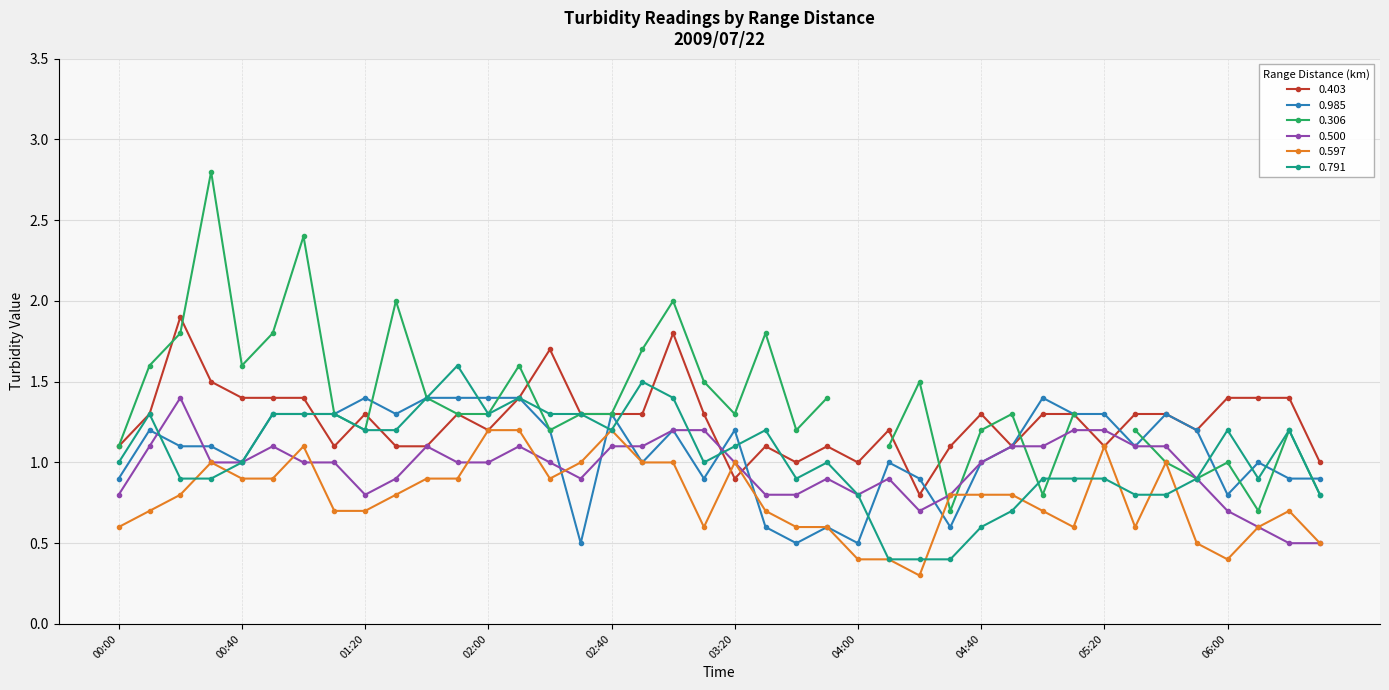

True or false: 0.597 has a value of 1.0 at 03:20.

True